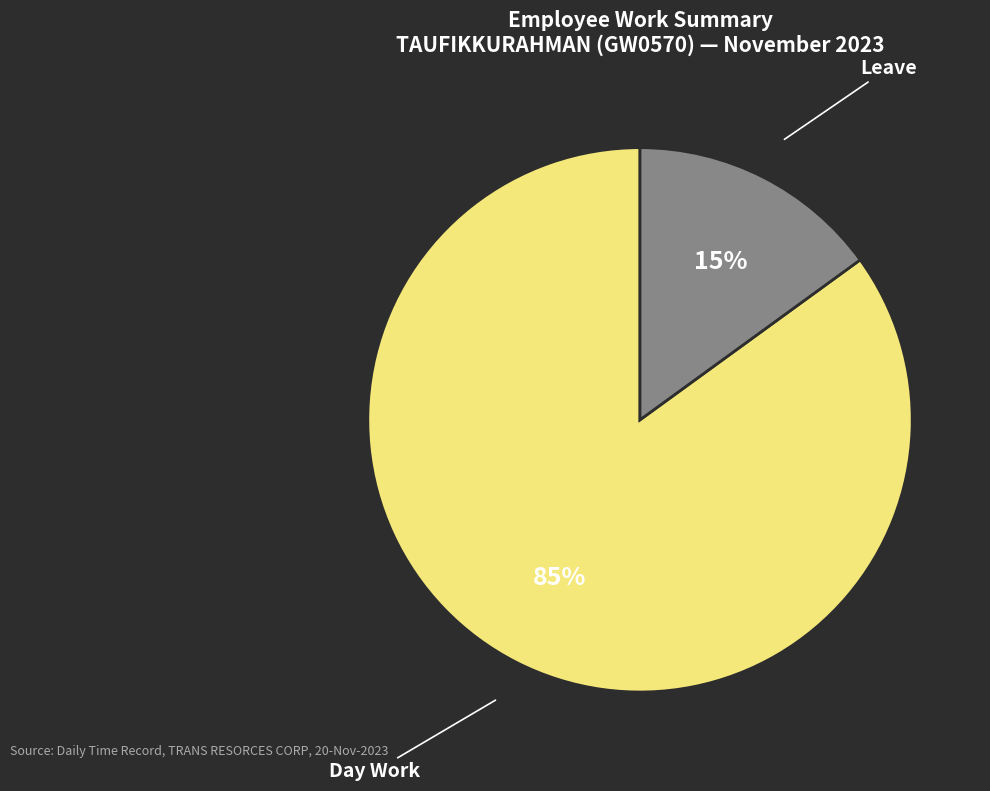

How many slices are in this pie chart?

2